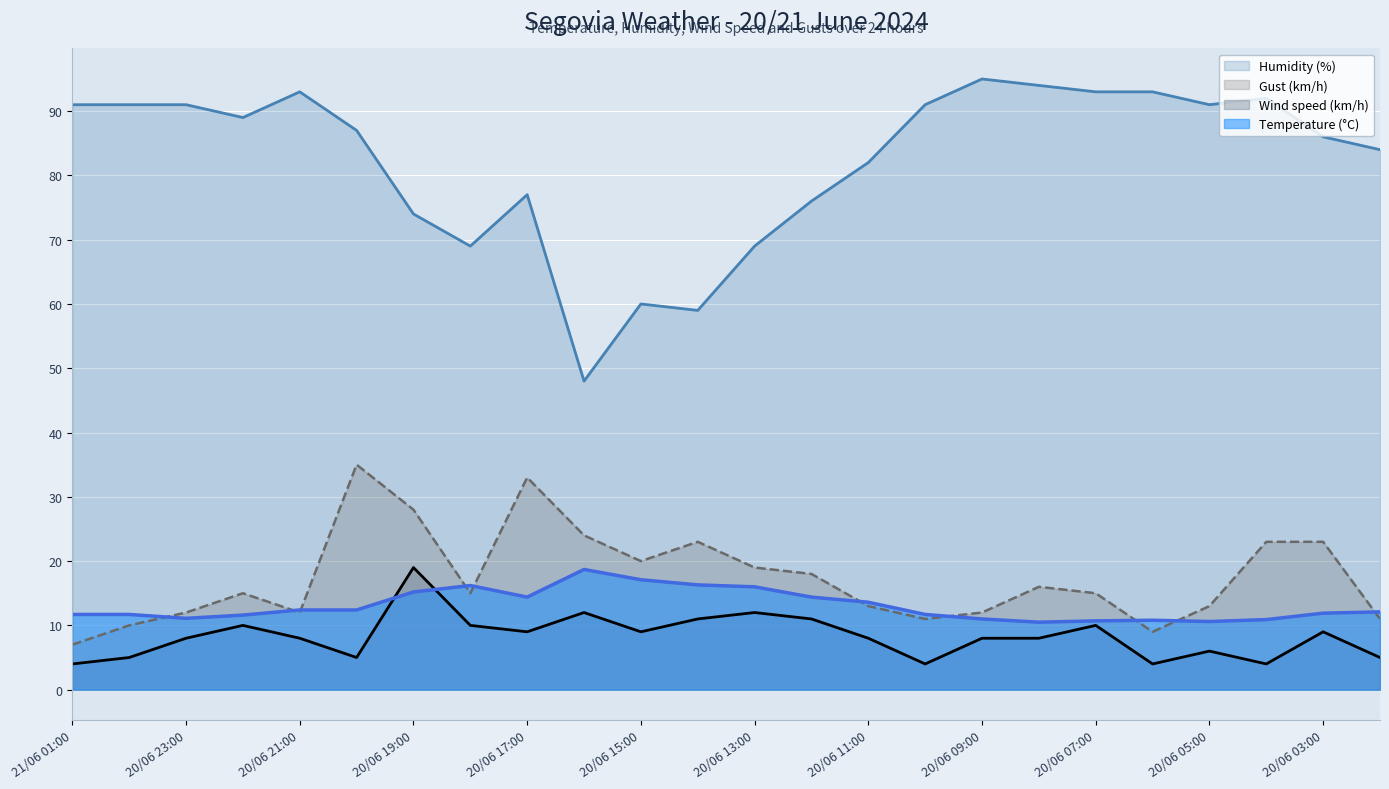

What is the label of the 22nd point from the right?

20/06 23:00